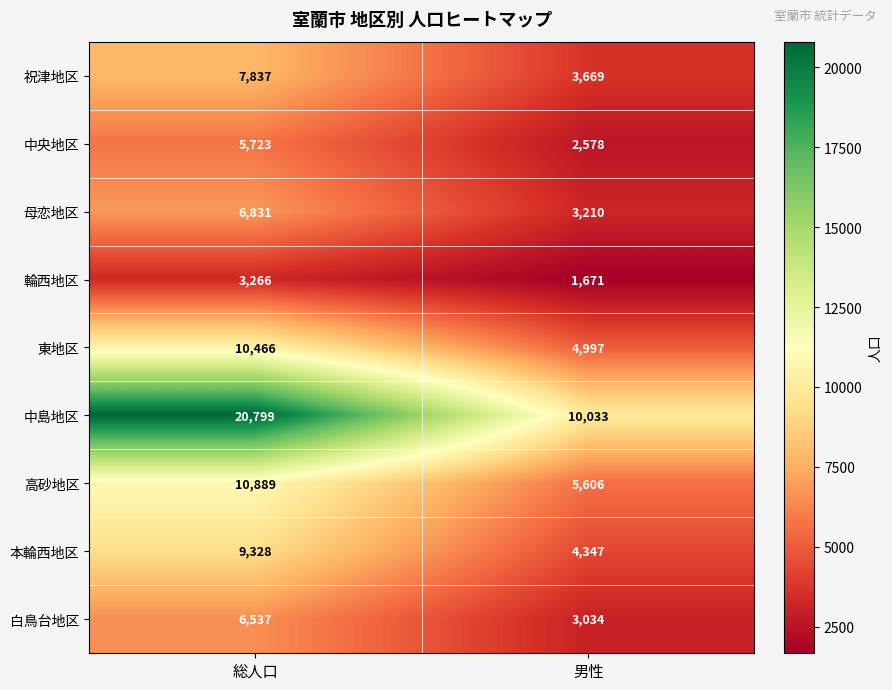

Count the number of categories in the chart.

2